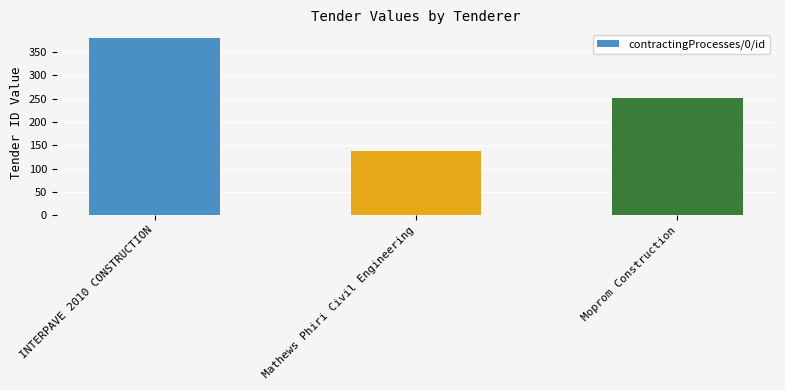

The chart shows a value of 631 at INTERPAVE 2010 CONSTRUCTION. True or false?

False